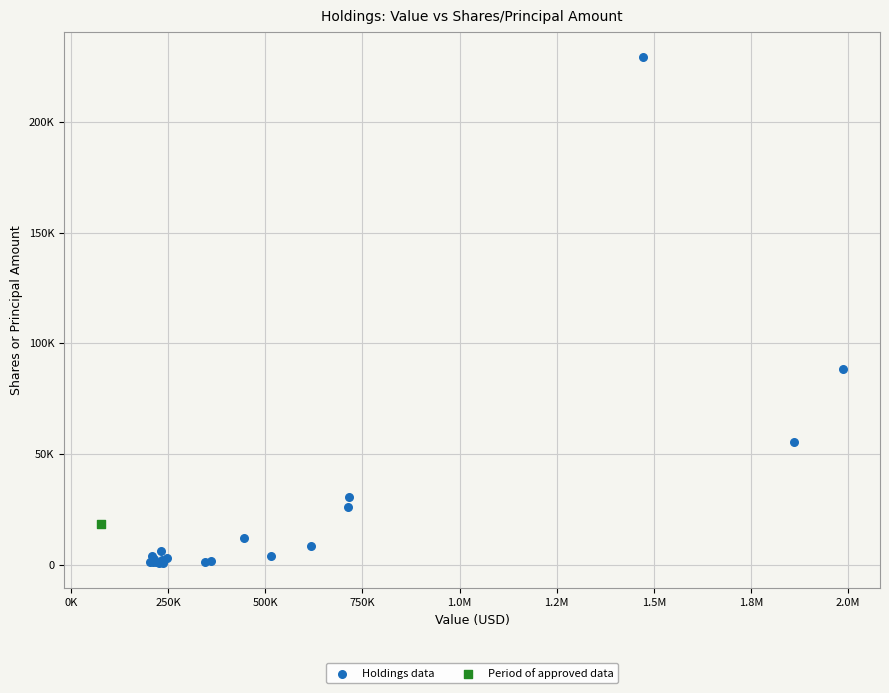

What are all the series names shown in the legend?

Holdings data, Period of approved data